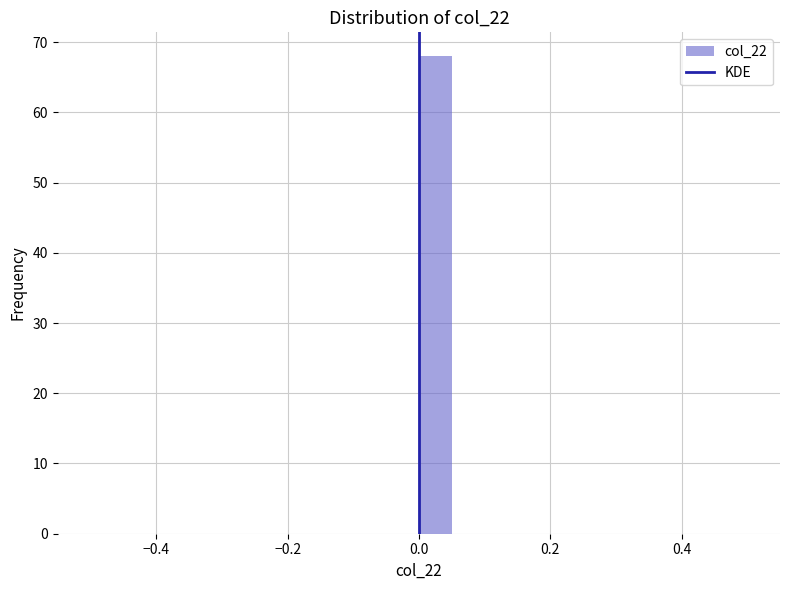

Read against the x-axis, roughly where is the centre of the tallest bar?

0.02